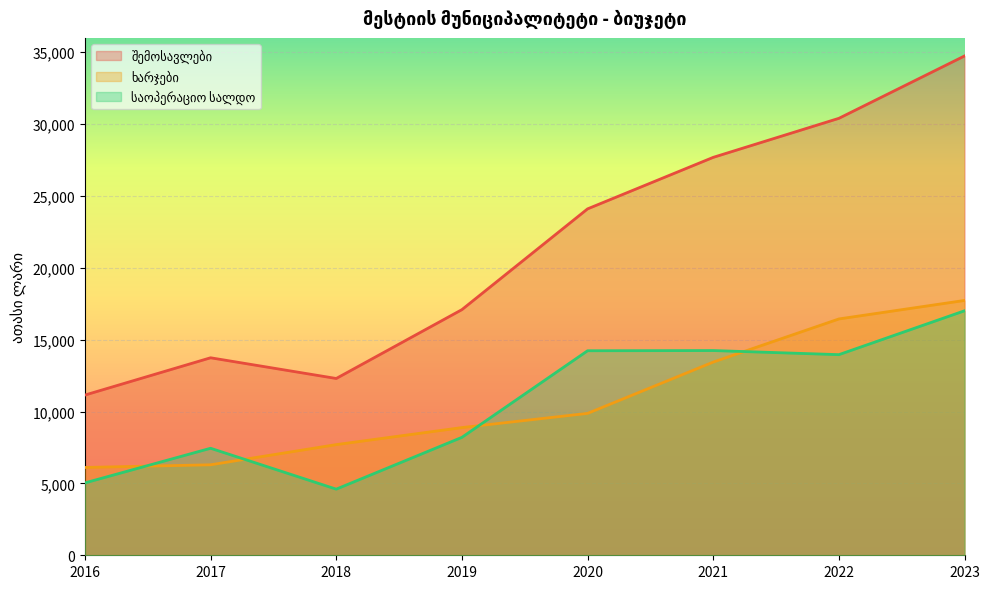

What is the difference between the maximum and minimum values in the ხარჯები series?

11621.1